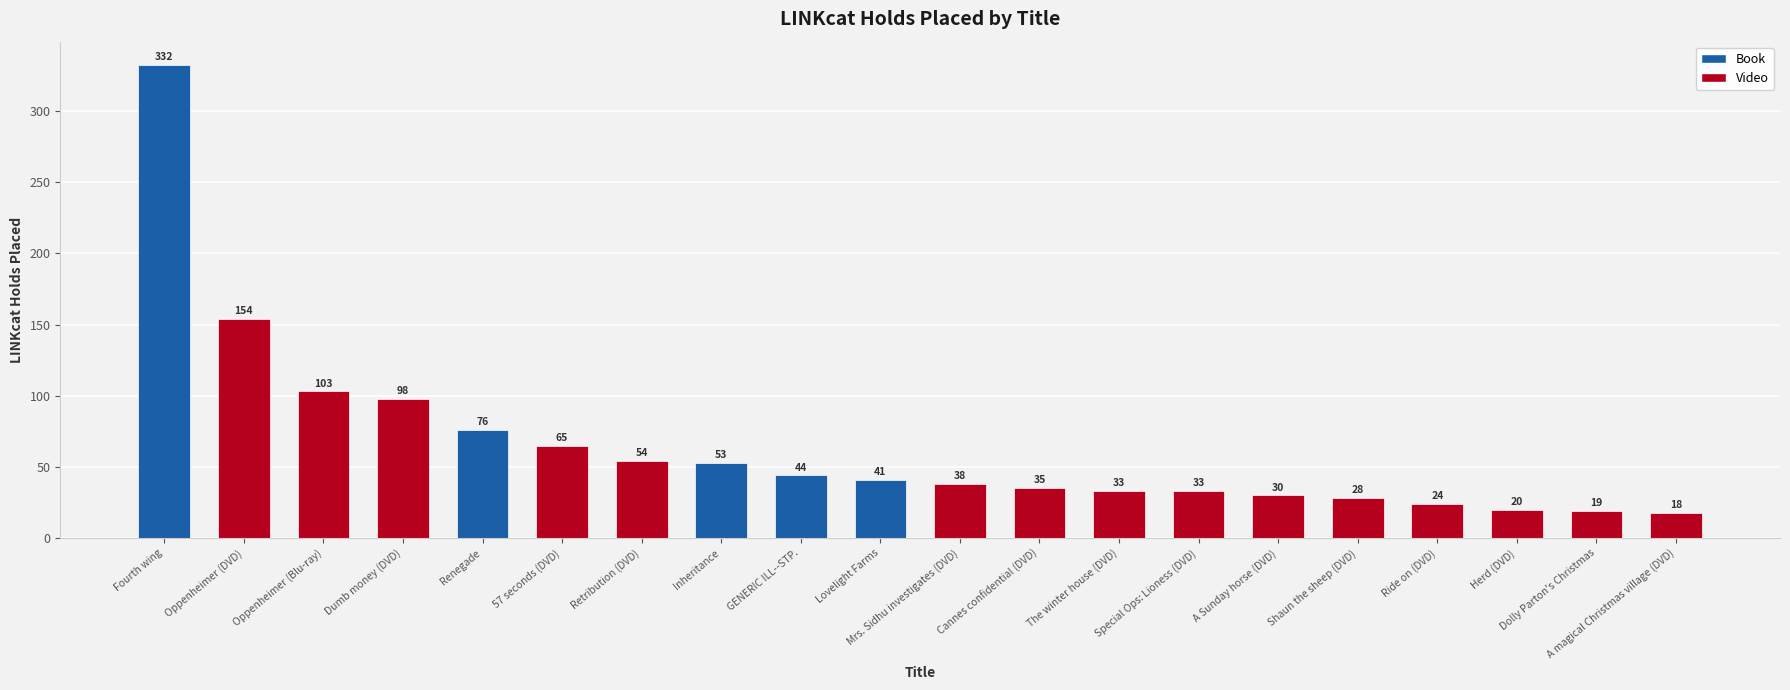

What value does the data have at A Sunday horse (DVD), to the nearest 5?

30